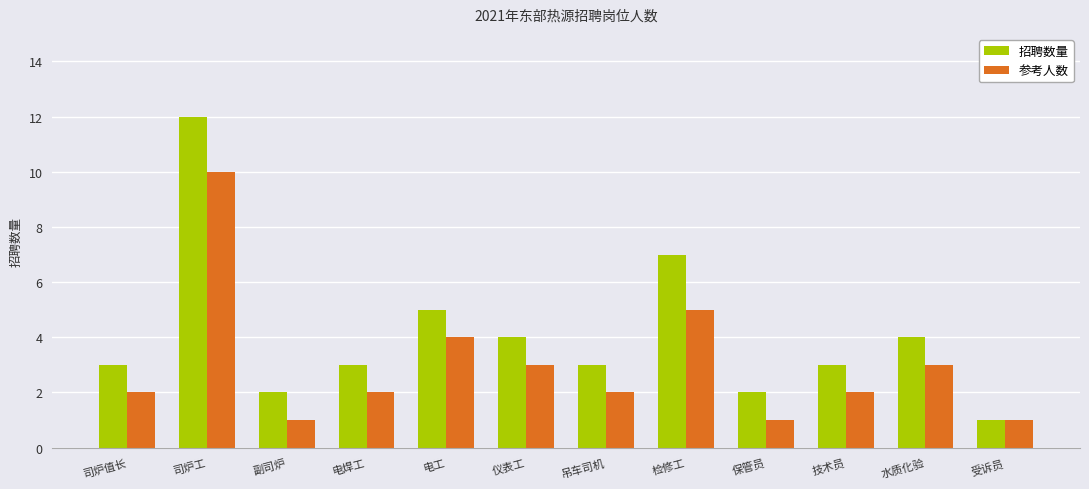

What is the sum of the 参考人数 values at 检修工 and 仪表工?

8